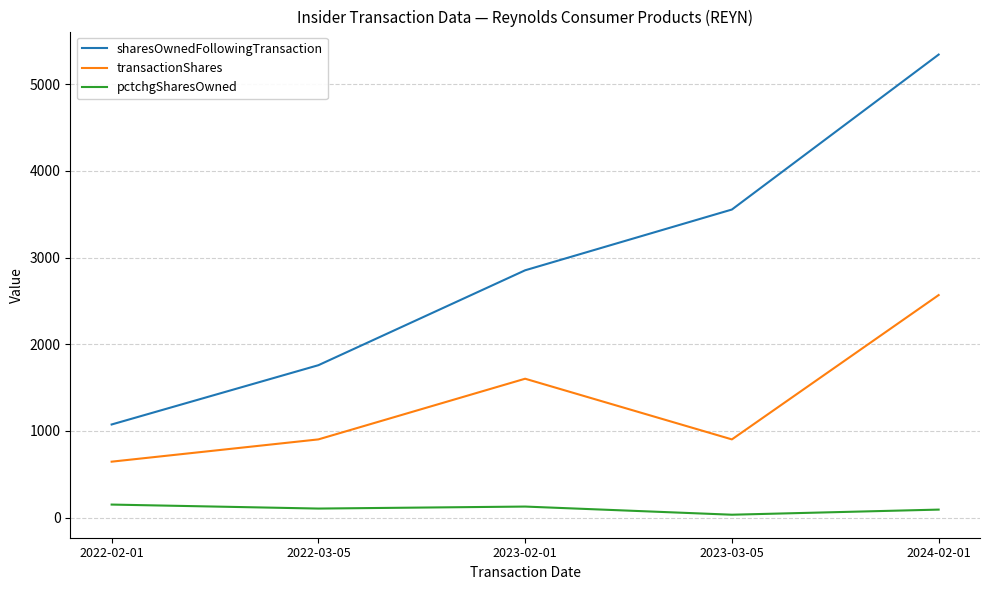

What position from the right is 2022-03-05?

4